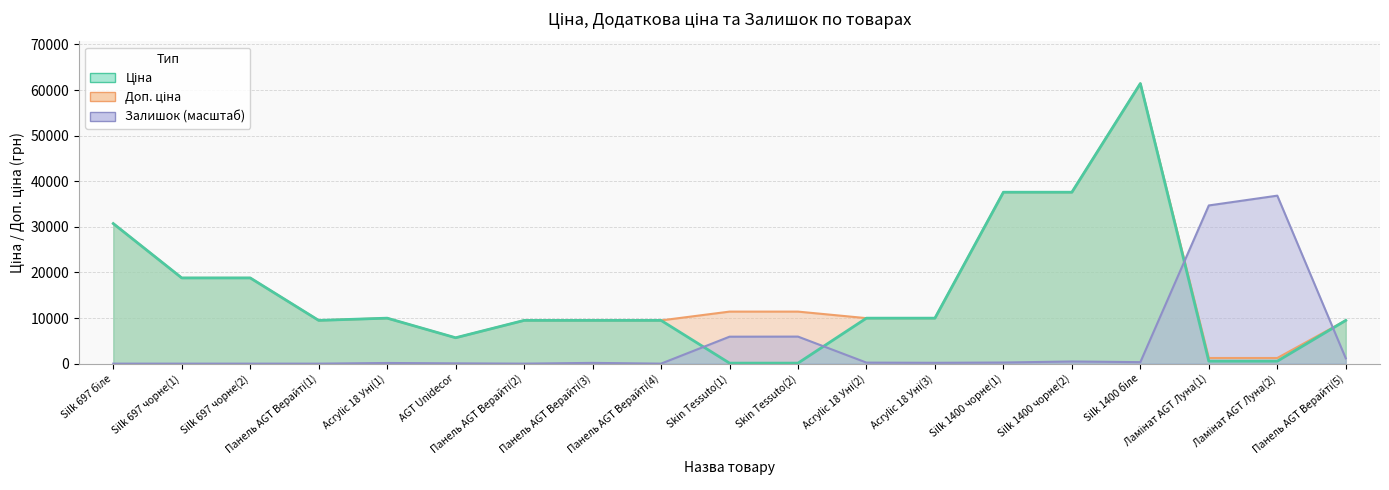

Read the Доп. ціна value at AGT Unidecor.

5673.8